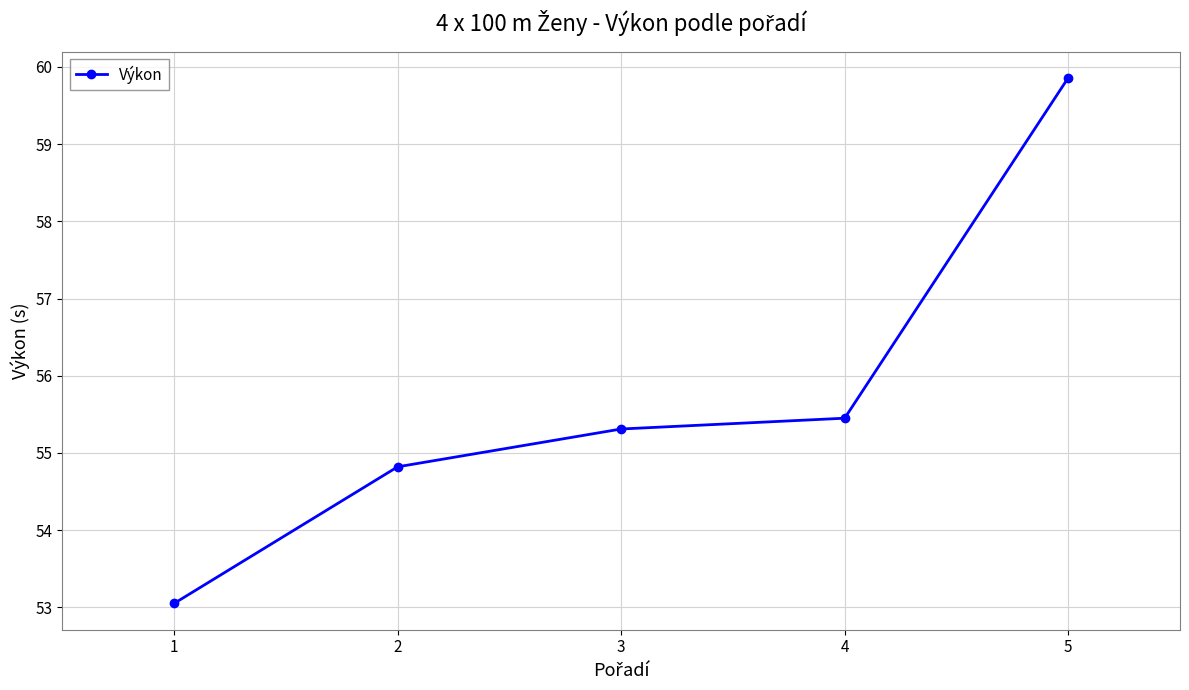

Rank the categories by value from lowest to highest.

1, 2, 3, 4, 5